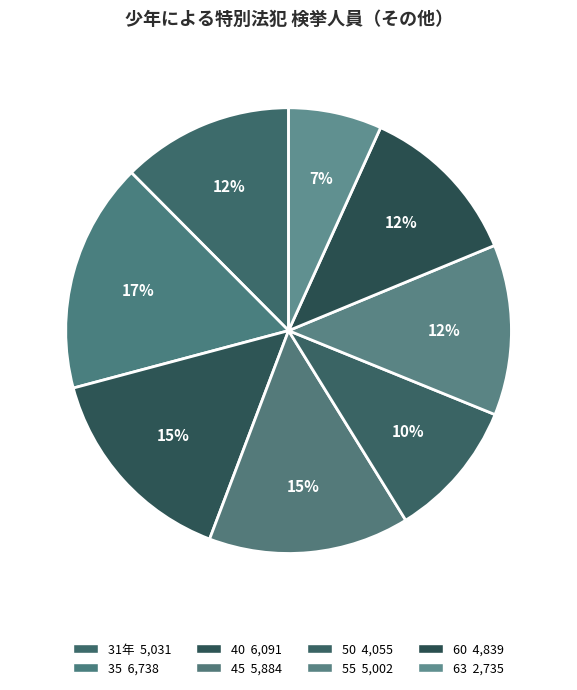

To the nearest percent, what is the difference between the 50 and 60 slice percentages?

2%